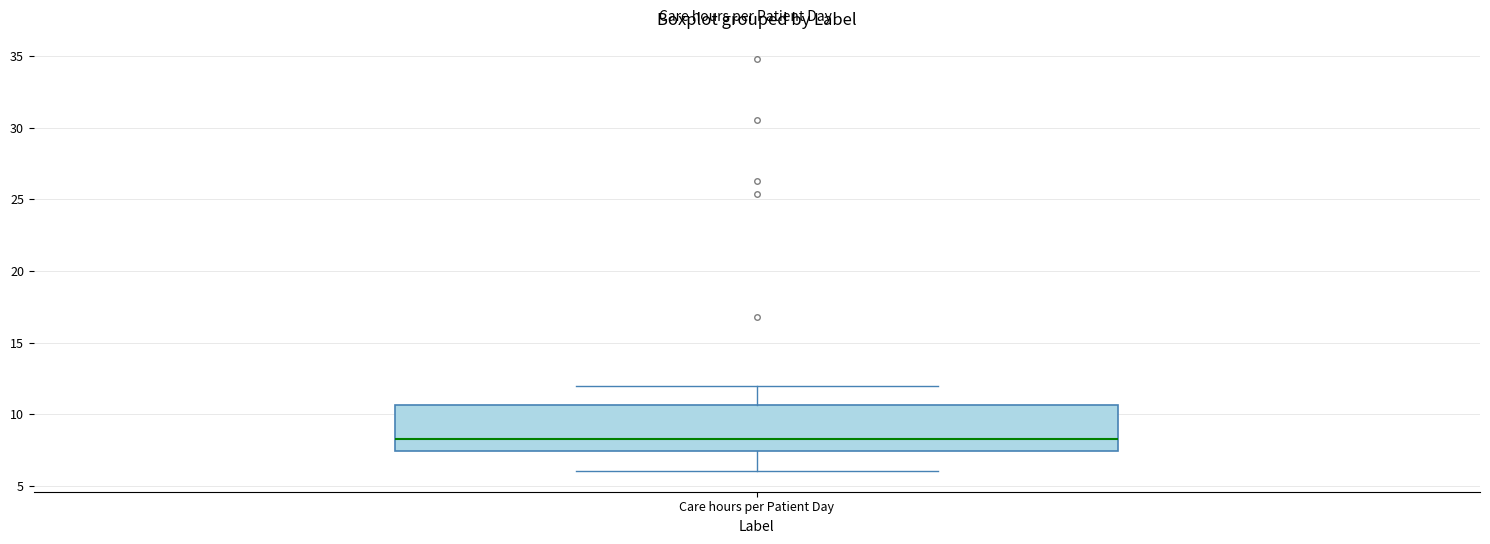

Where is the upper edge of the box for Care hours per Patient Day on the y-axis? The values are not printed on the chart, so give them approximately, as read against the axis.

10.5